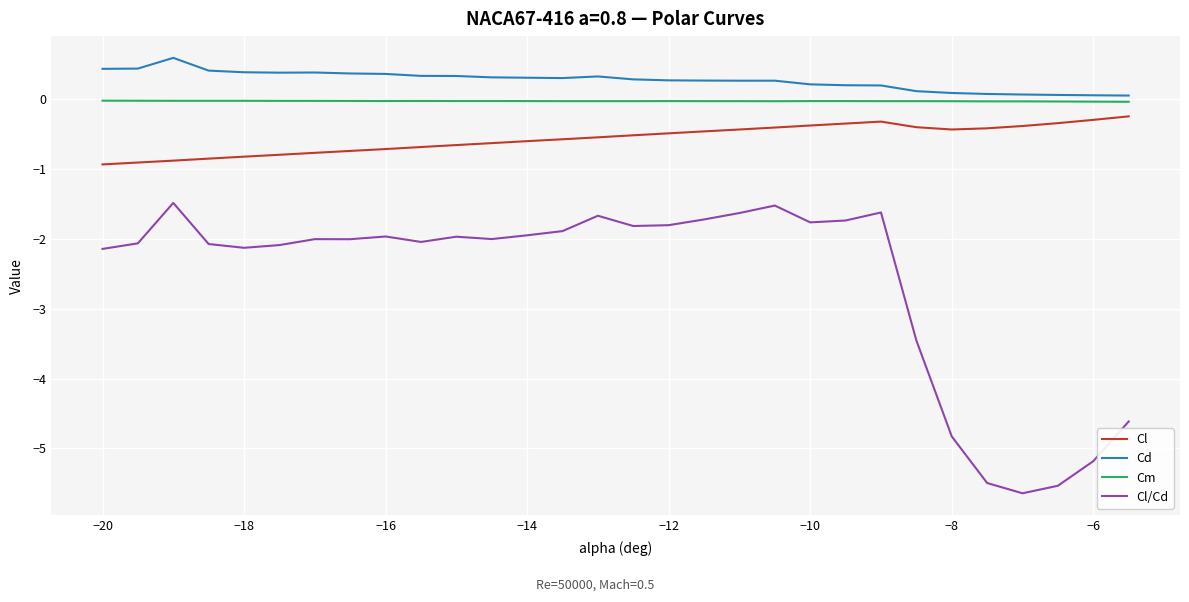

What is the smallest value displayed?

-5.6